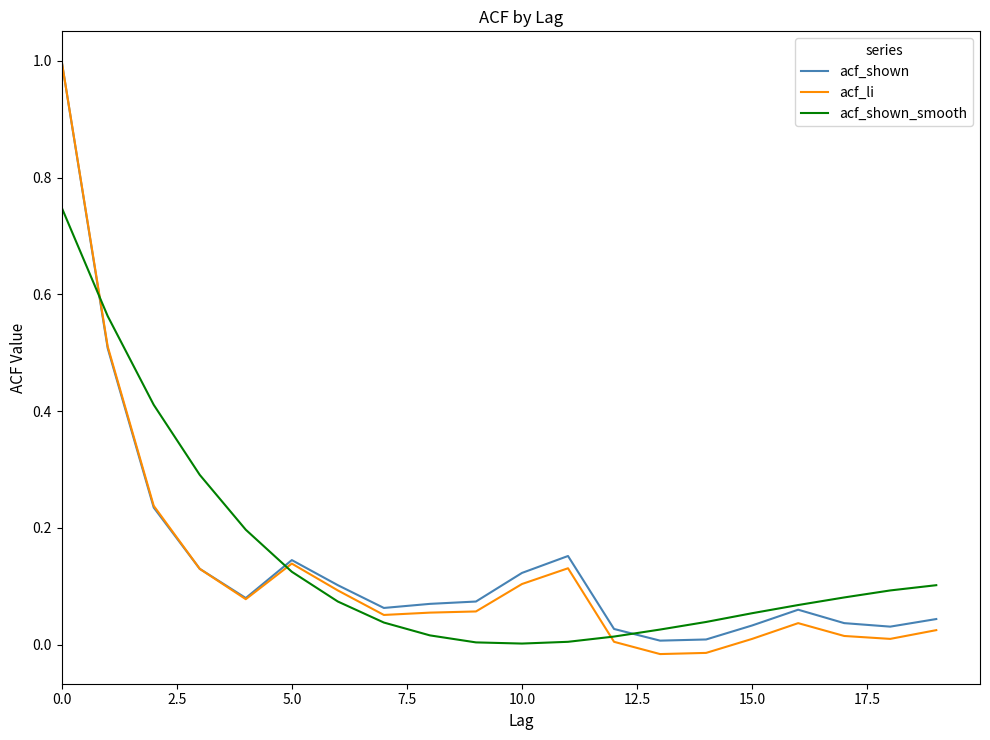

What is the maximum value shown in the chart?

1.0